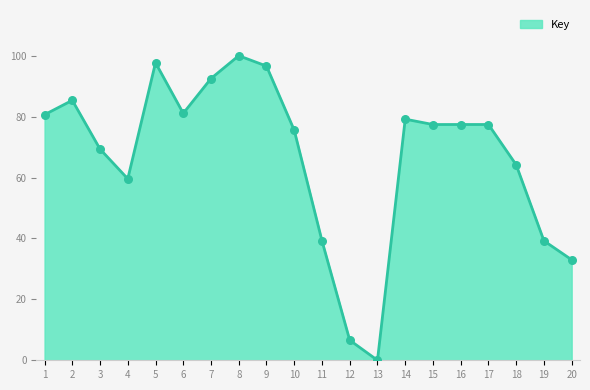

What is the change in value from 3 to 13?

-69.3